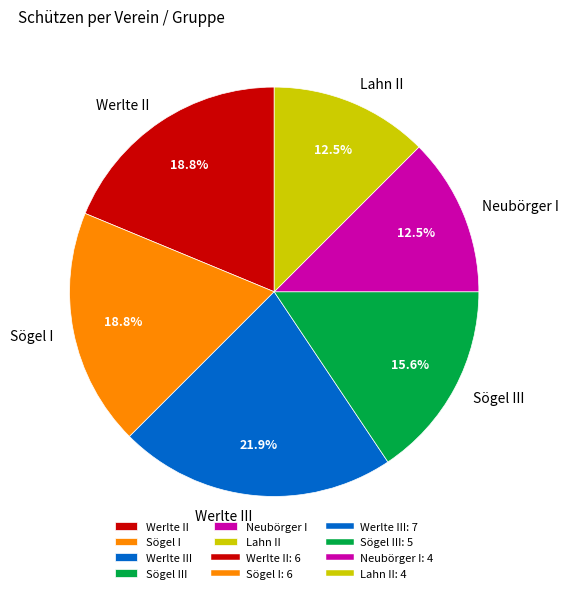

Is it true that Werlte III is 22% of the pie?

True